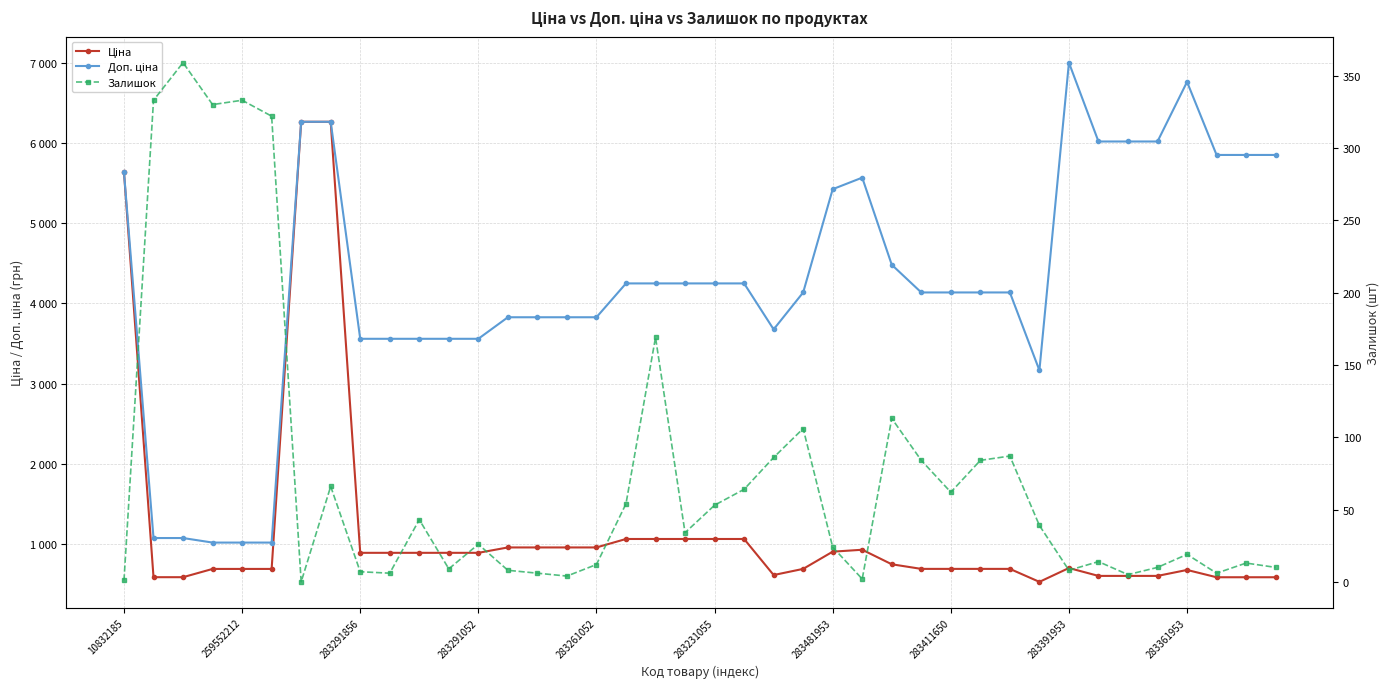

What position from the left is 283231055?

21